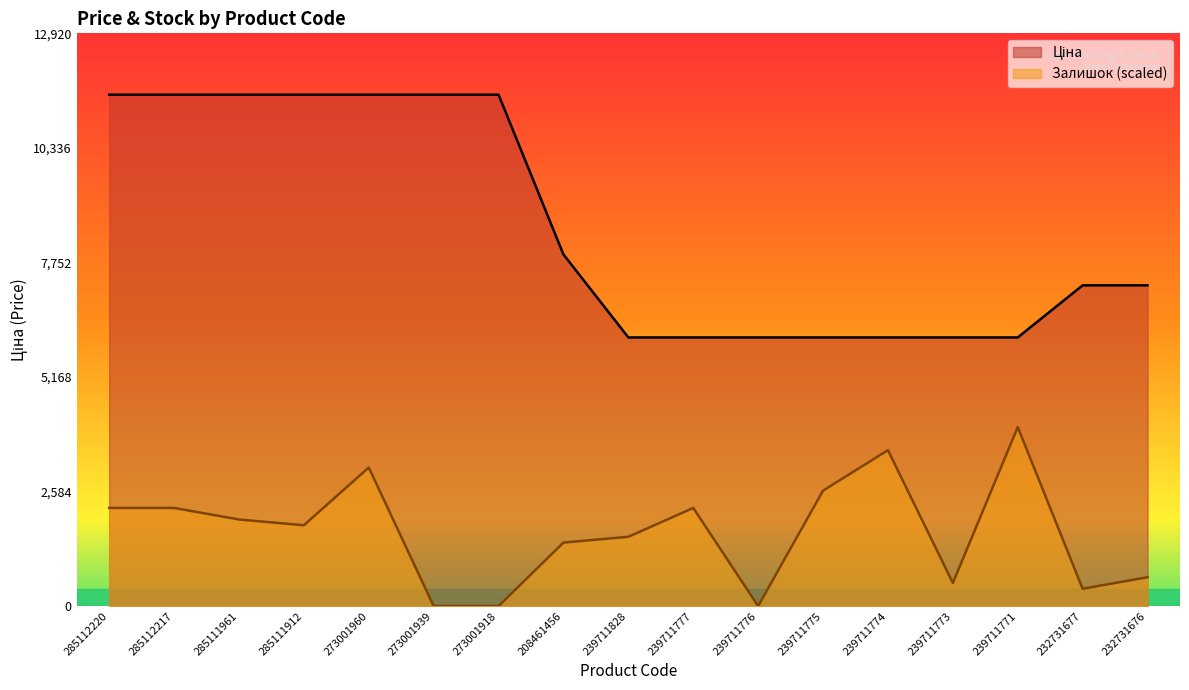

What is the value of the Ціна point at the 13th from the left?

6060.3